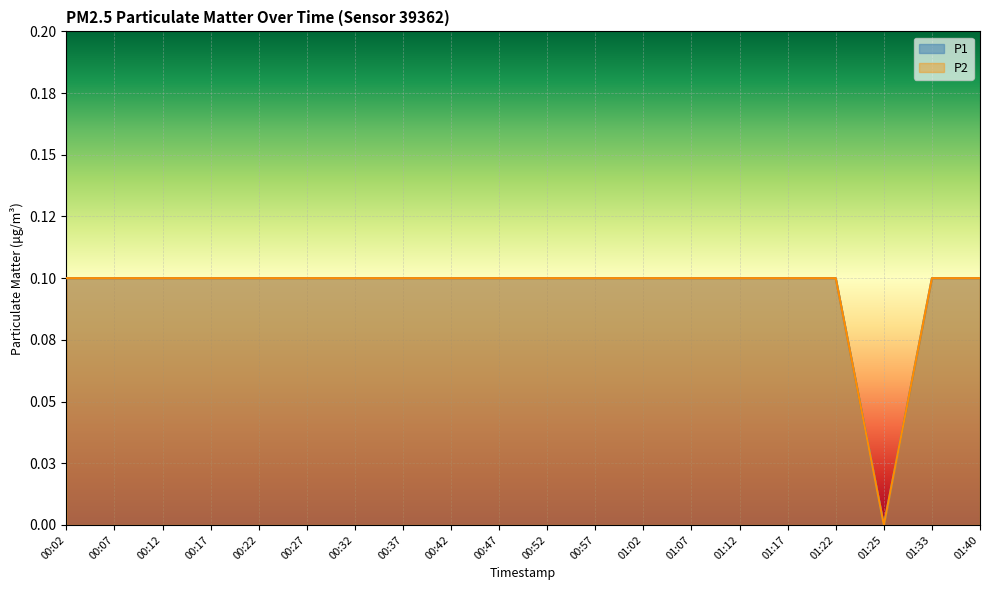

The P2 series shows 0.2 at 00:07. True or false?

False